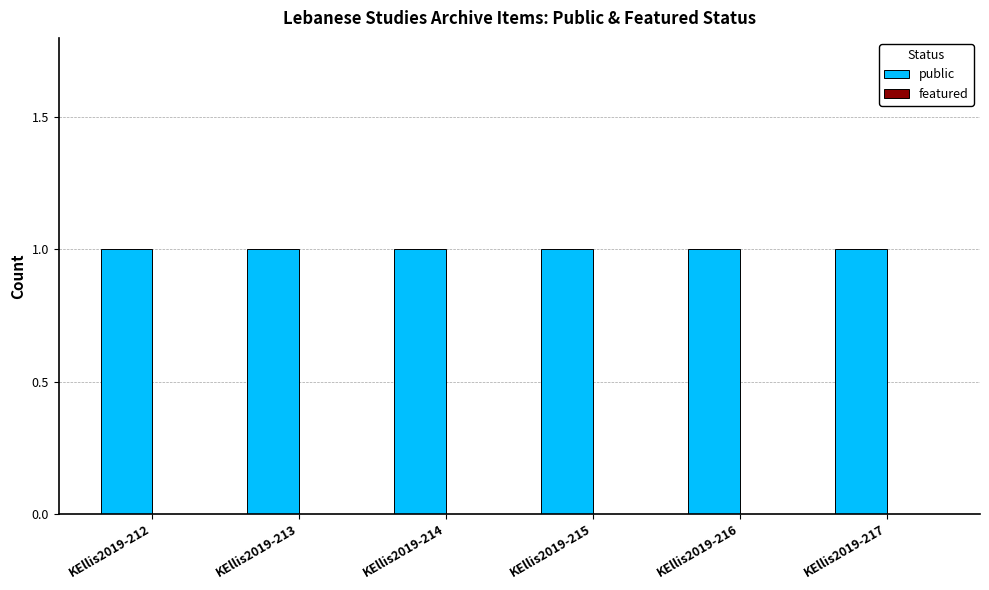

Is it true that public equals 2 at KEllis2019-217?

False